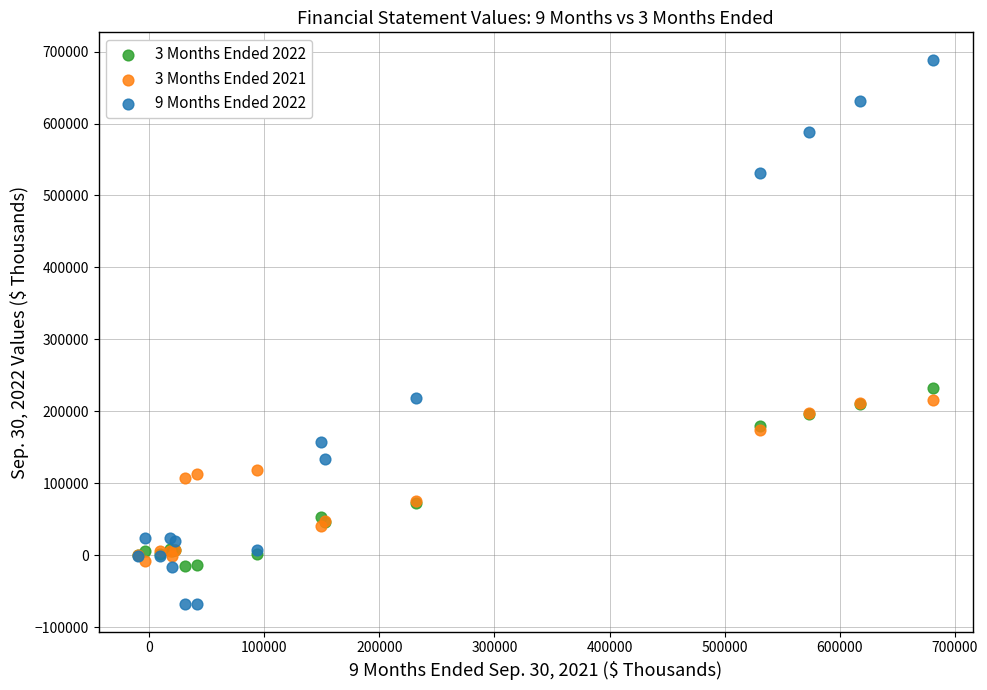

What are all the series names shown in the legend?

3 Months Ended 2022, 3 Months Ended 2021, 9 Months Ended 2022